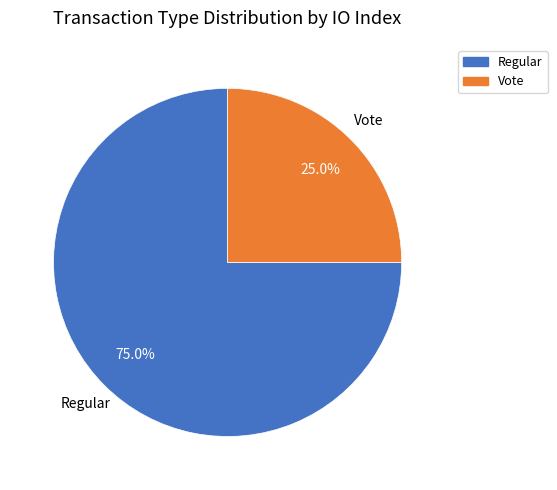

The Vote slice represents 25% of the pie. True or false?

True